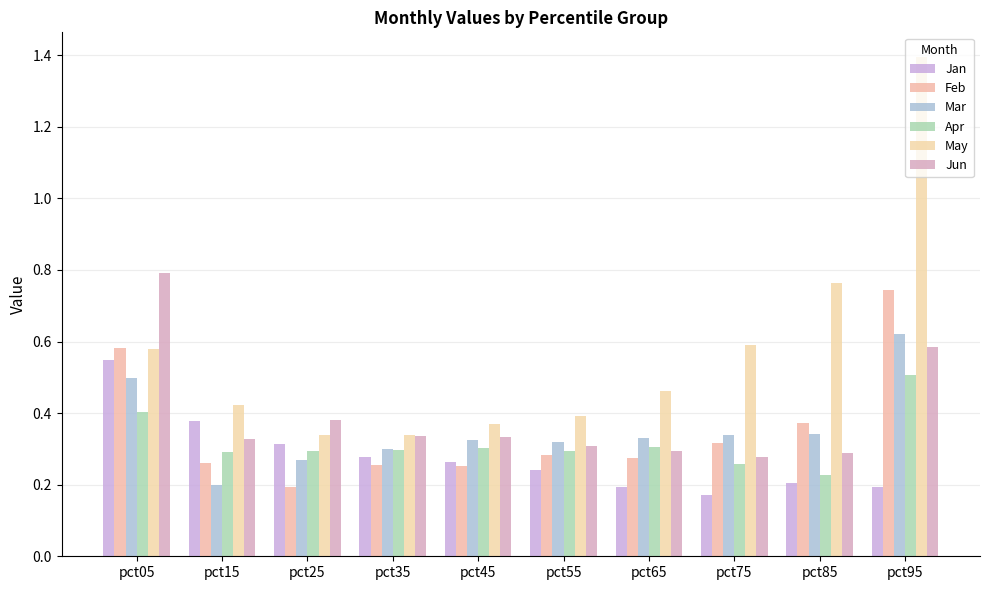

Count the Feb values in the range 0 to 1.

10